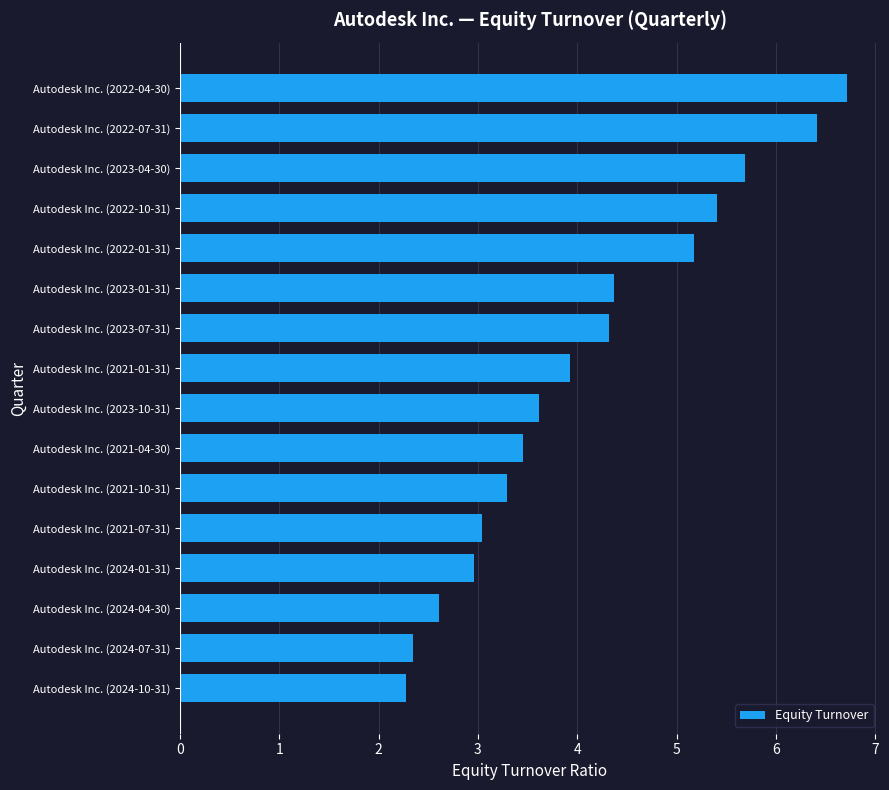

Where is the data nearest to the value 4?

Autodesk Inc. (2021-01-31)